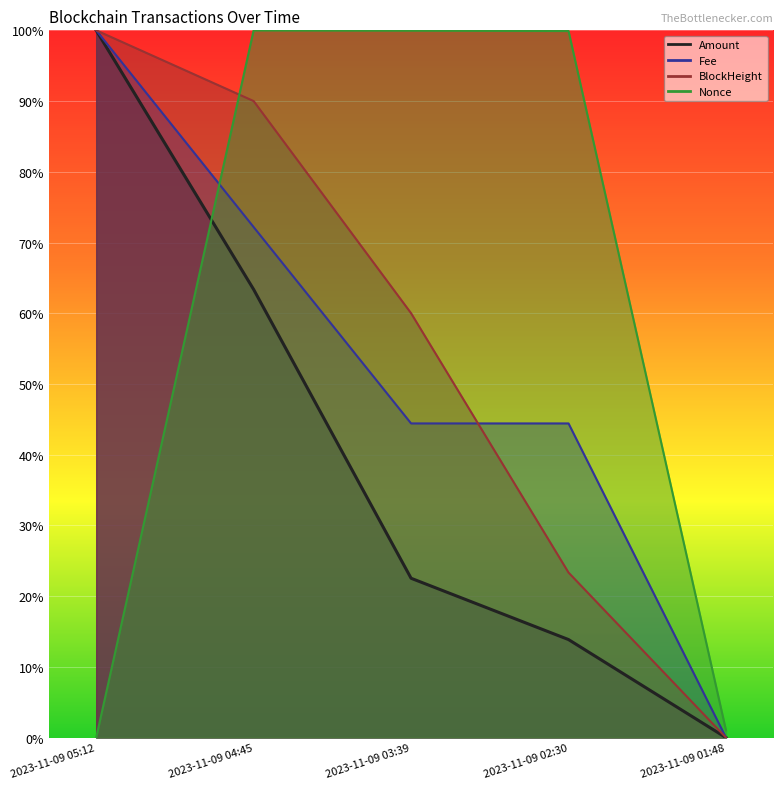

What are all the series names shown in the legend?

Amount, Fee, BlockHeight, Nonce